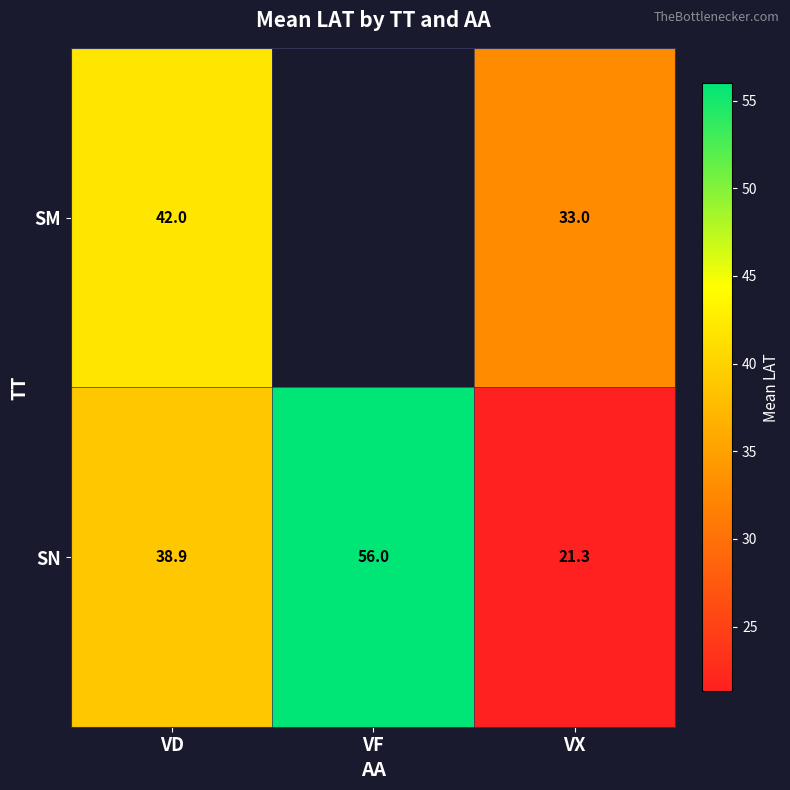

Which category has the highest value in the SN series?

VF